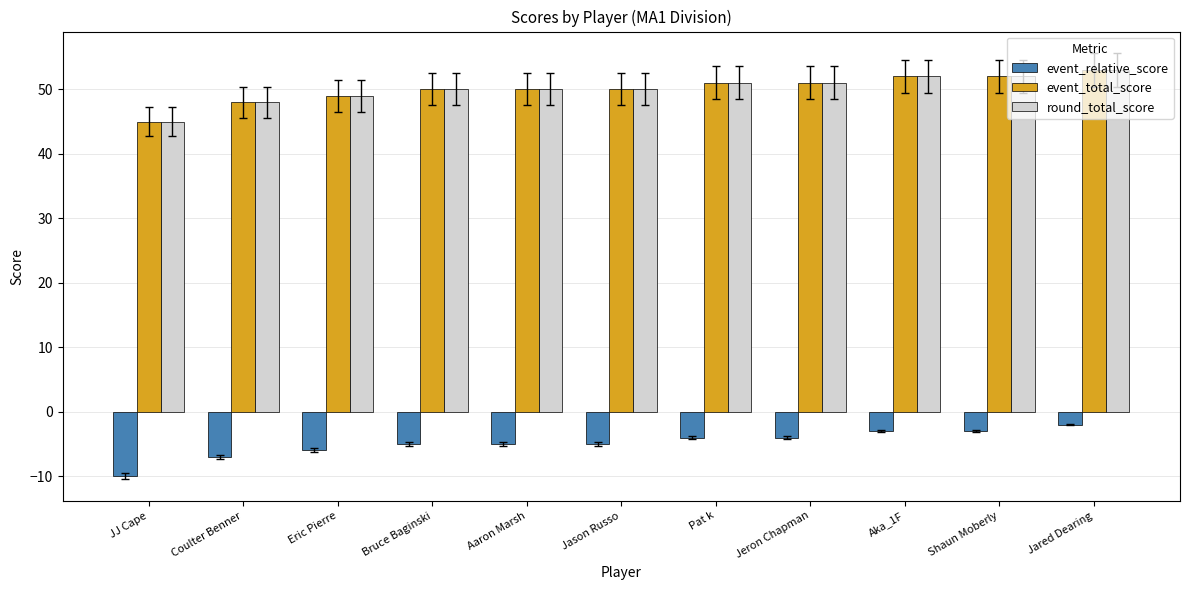

Reading right to left, list all the values displayed in this chart.

event_relative_score: -2	-3	-3	-4	-4	-5	-5	-5	-6	-7	-10
event_total_score: 53	52	52	51	51	50	50	50	49	48	45
round_total_score: 53	52	52	51	51	50	50	50	49	48	45